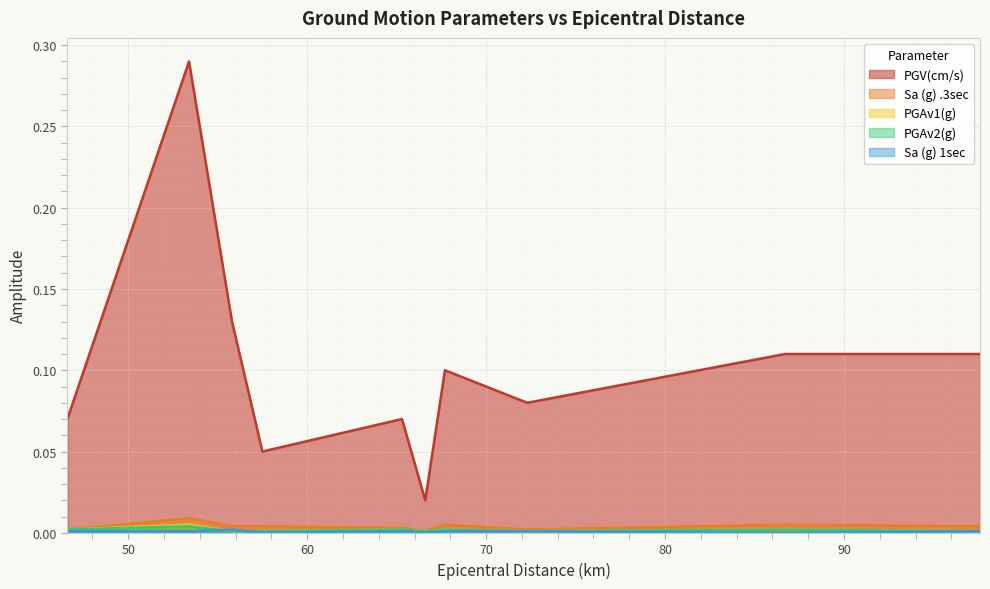

True or false: PGAv2(g) and Sa (g) .3sec intersect in this chart.

False